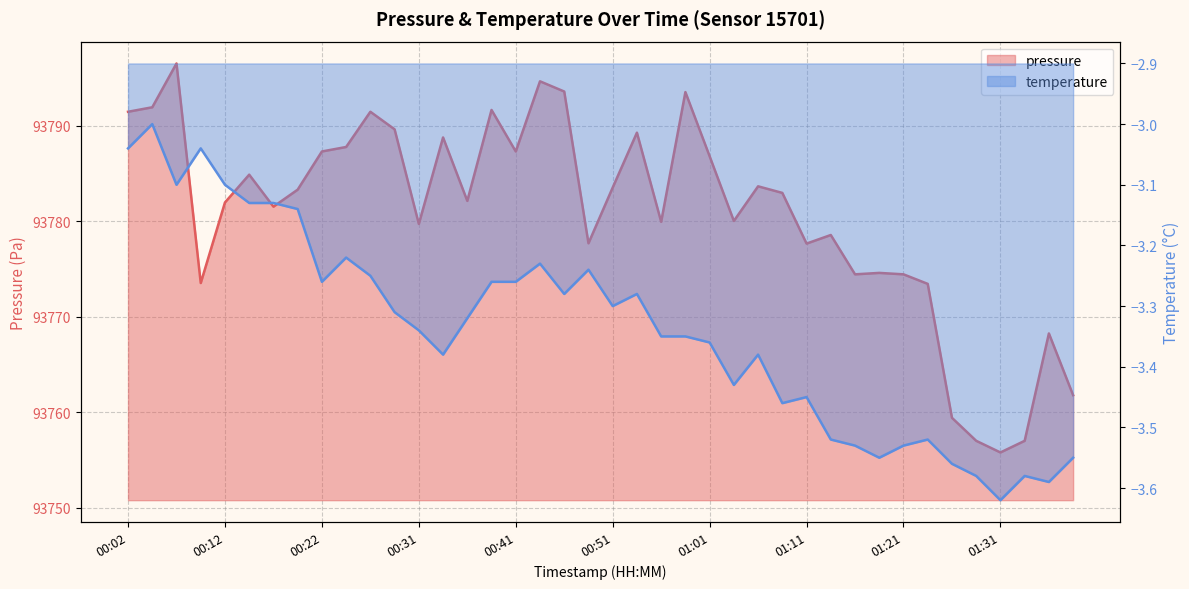

What are all the series names shown in the legend?

pressure, temperature